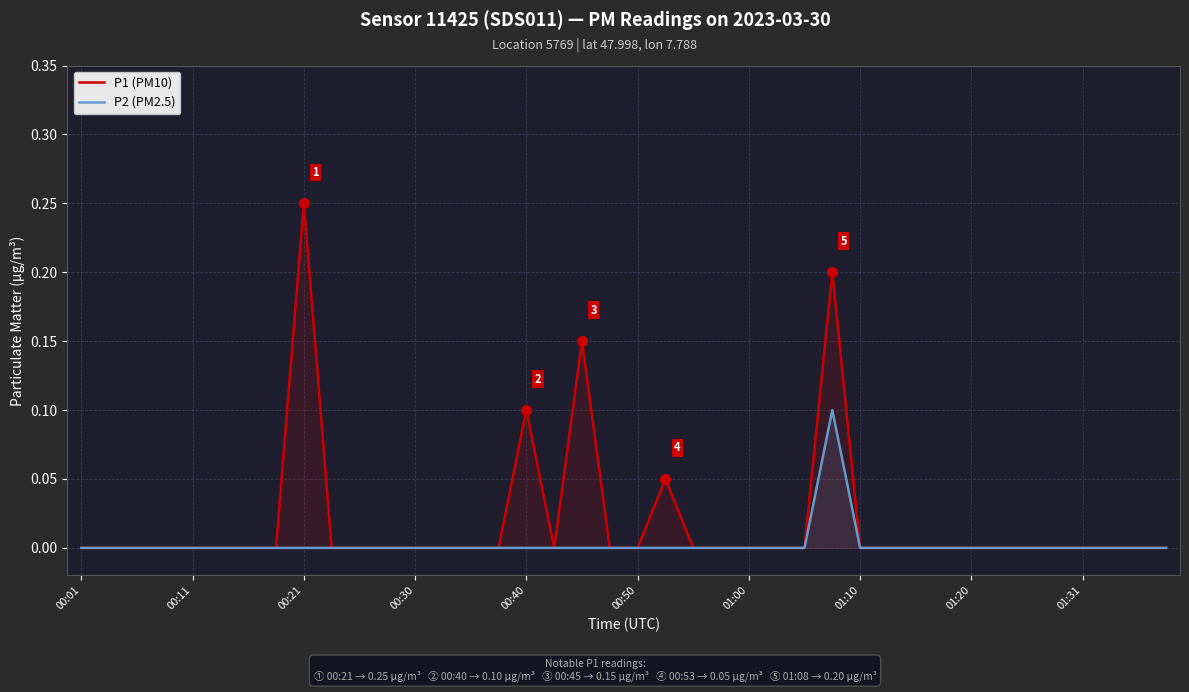

In P1 (PM10), how many points are higher than both neighbors (excluding endpoints)?

5